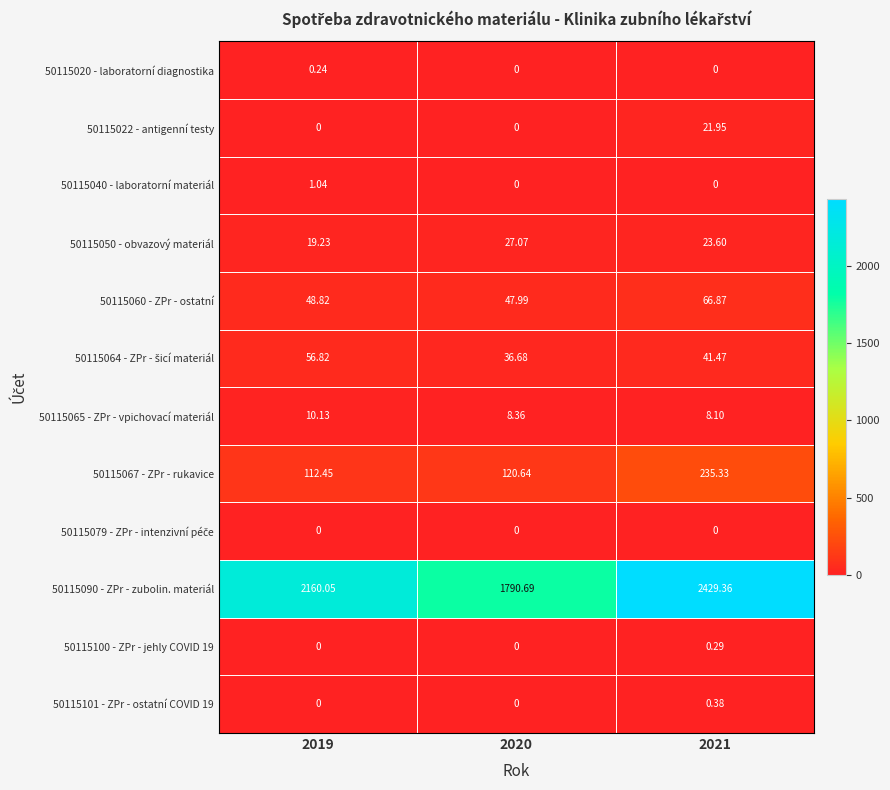

Count the number of data series in this chart.

12